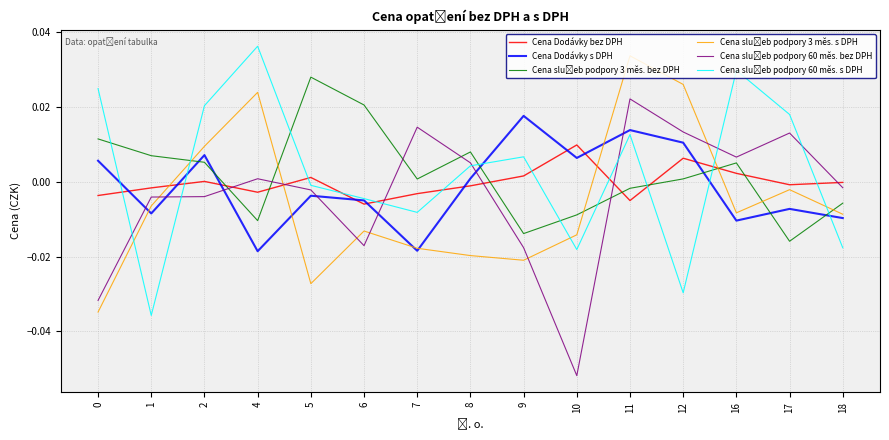

How many series are shown in this chart?

6